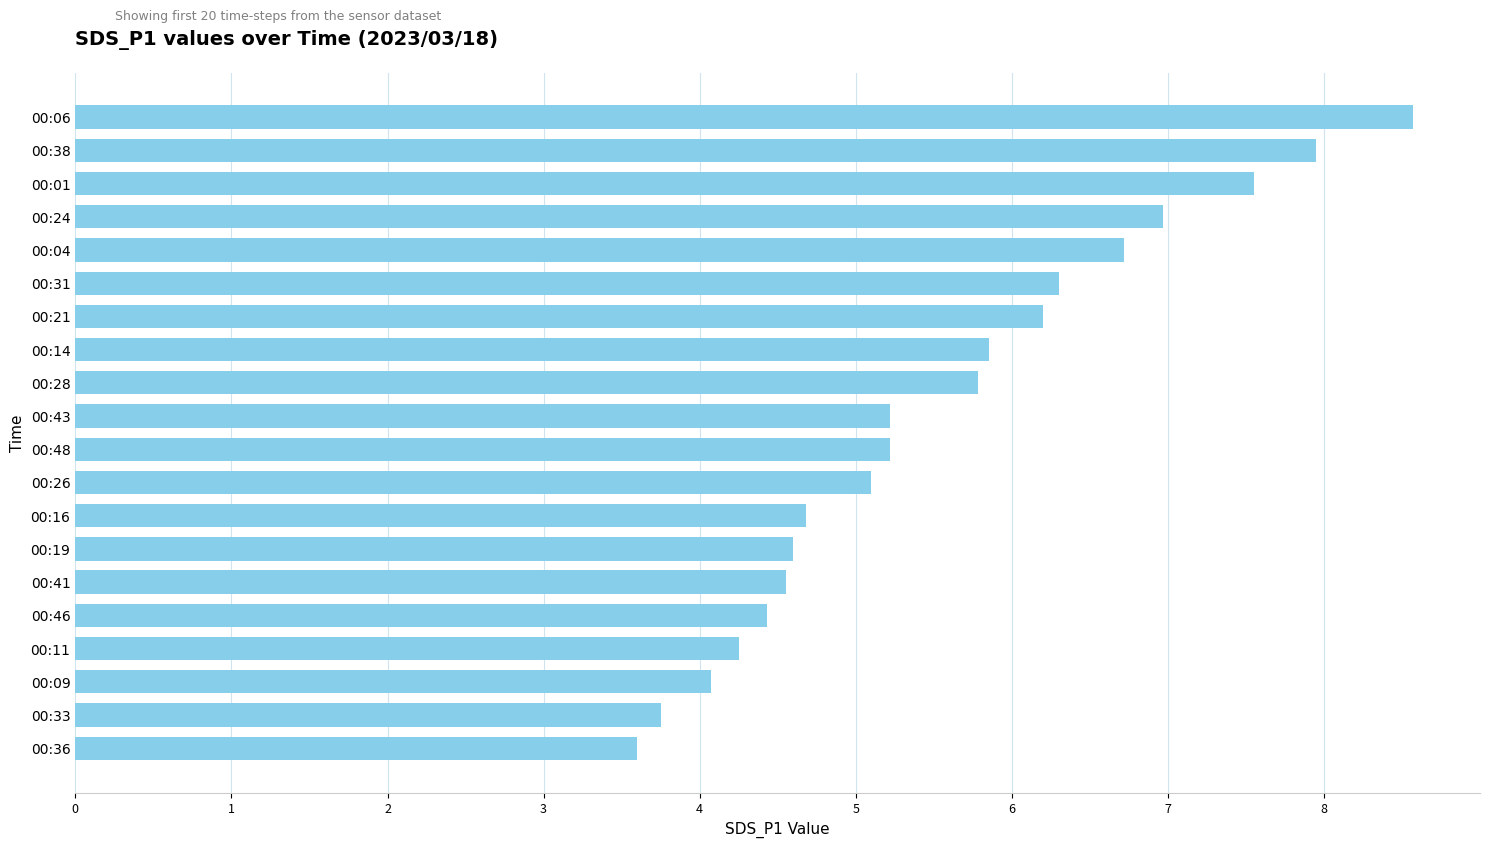

Between 00:28 and 00:43, which is larger?

00:28